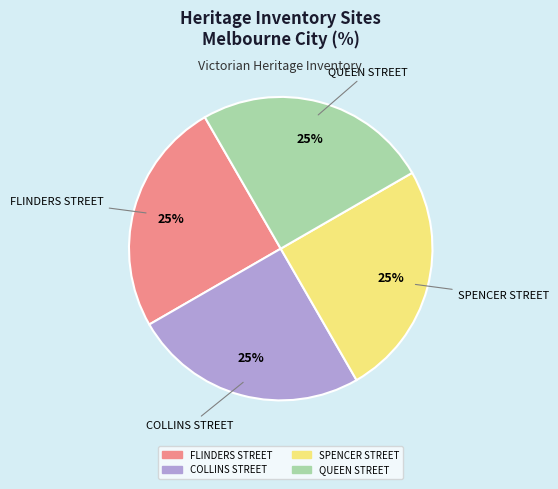

Count the number of slices in the pie.

4